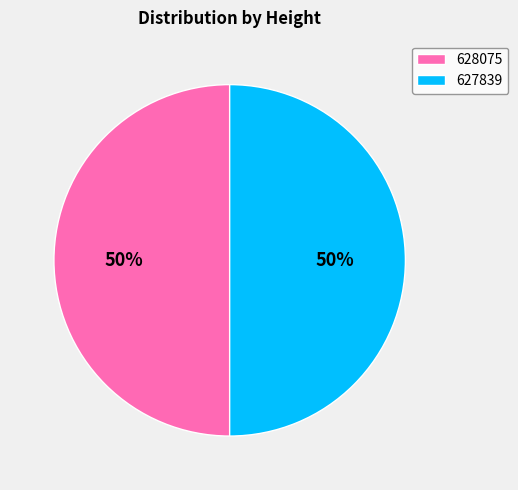

How many segments does this pie chart have?

2